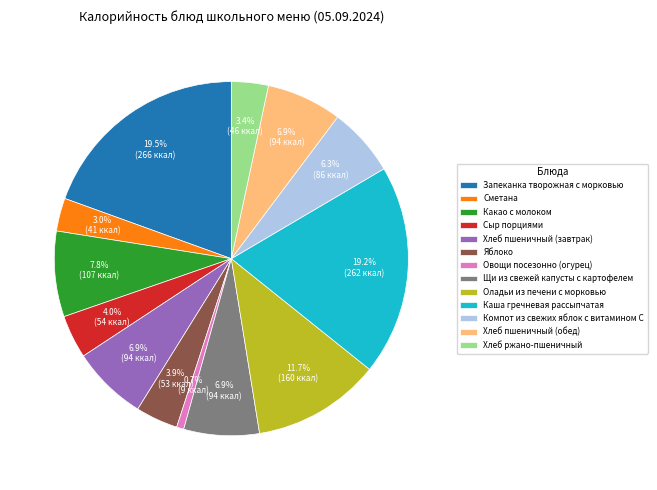

To the nearest percent, what is the difference between the largest and smallest slice percentages?

19%